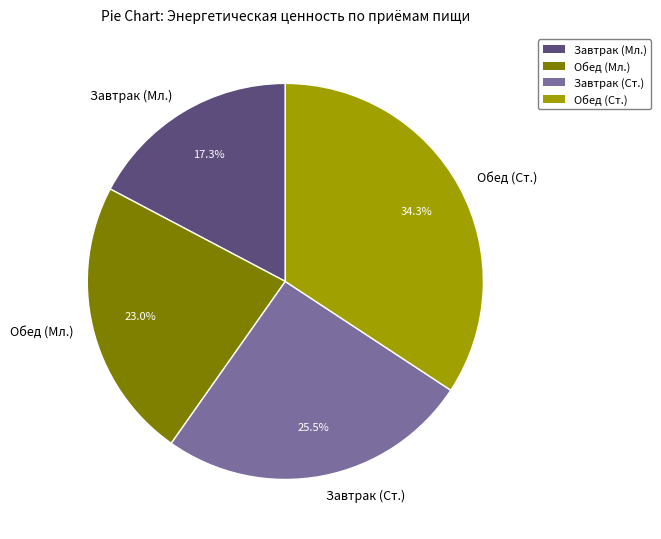

Is there any slice that represents more than half of the pie?

No